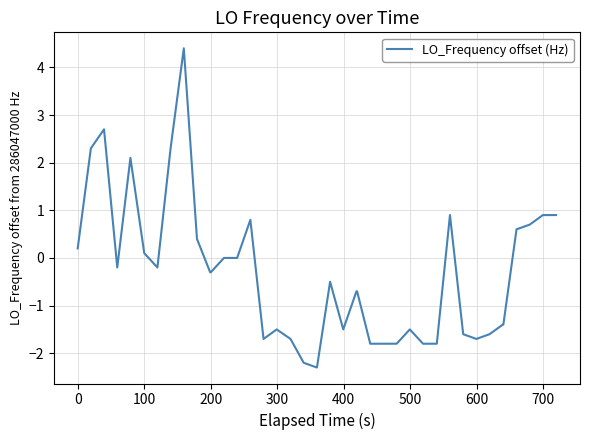

What is the greatest value displayed?

4.4